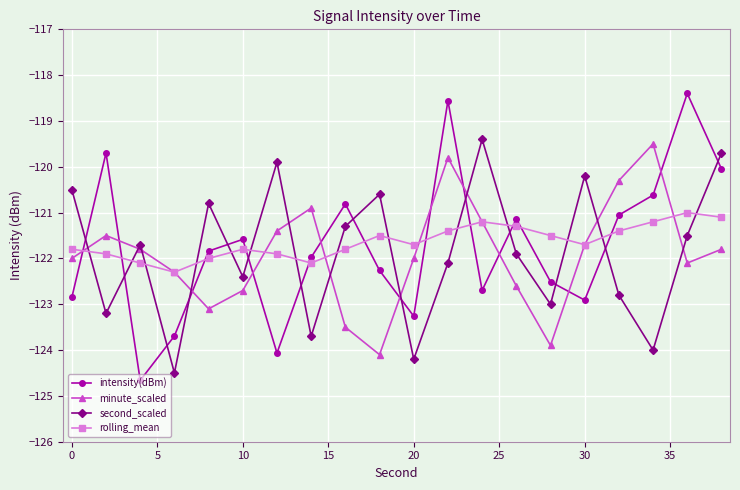

What is the minimum value for rolling_mean?

-122.3